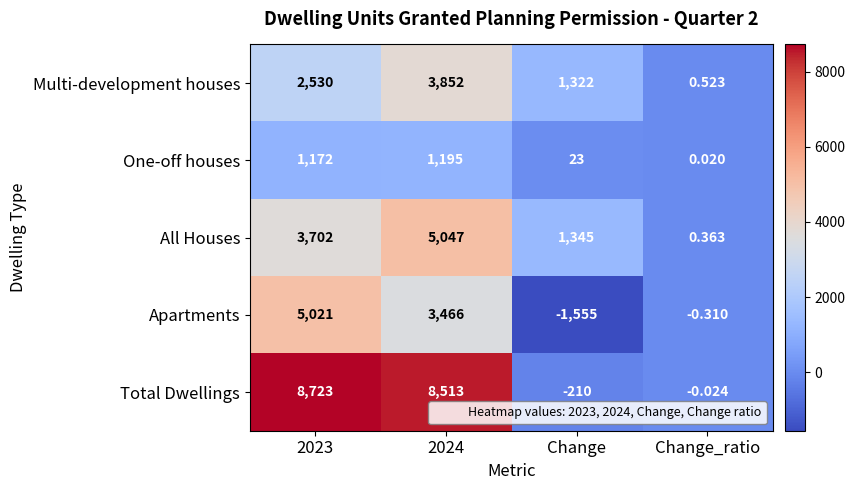

Between 2023 and Change_ratio, which series saw the biggest shift?

Total Dwellings